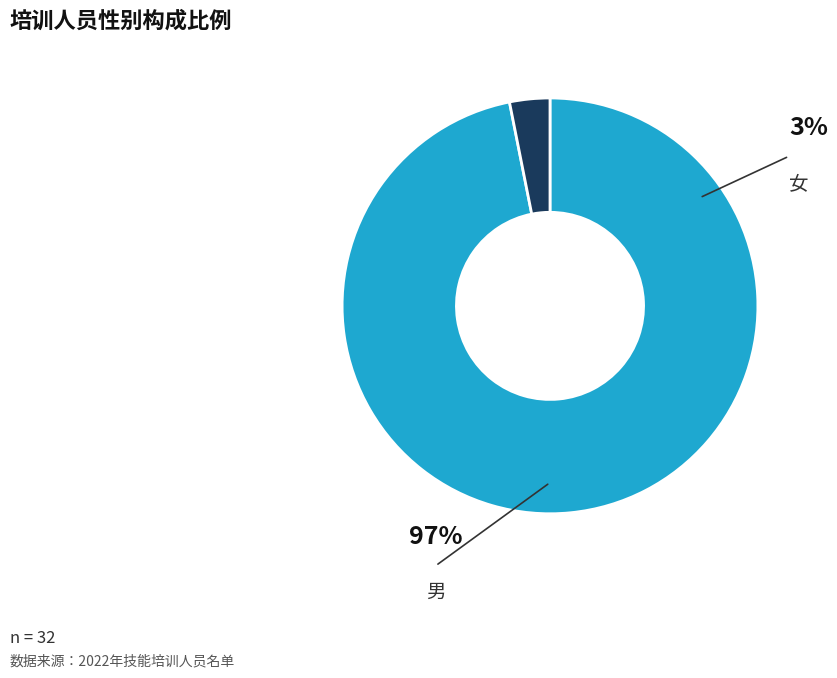

How many slices are in this pie chart?

2